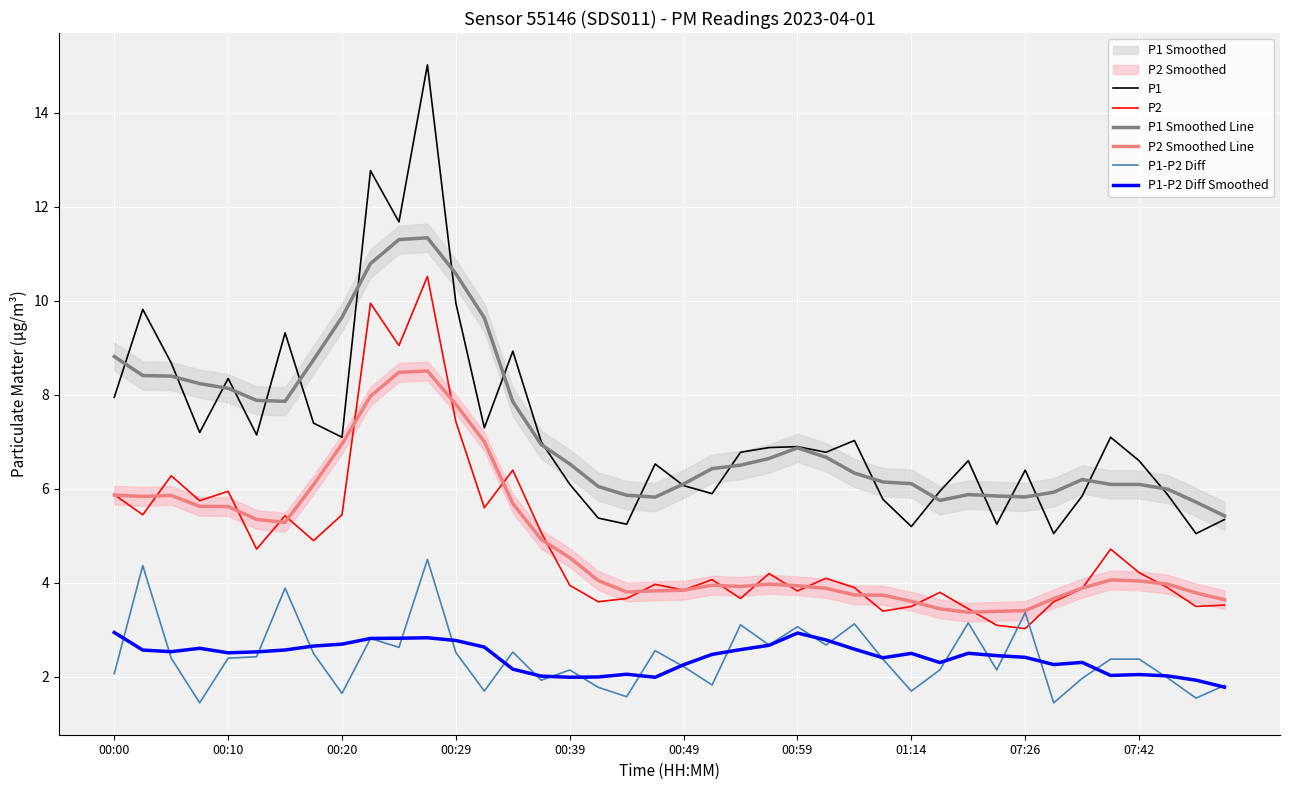

True or false: P2 and P2 Smoothed Line intersect in this chart.

True